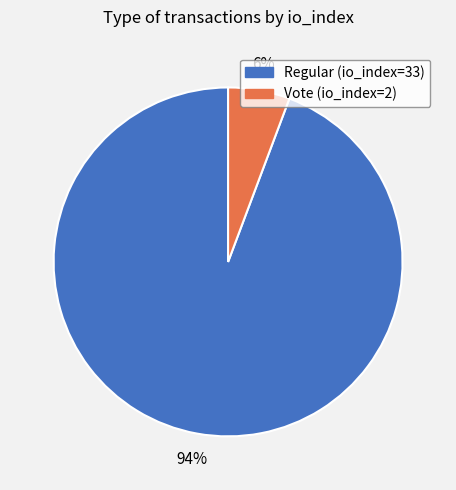

To the nearest percent, what is the average slice percentage?

50%